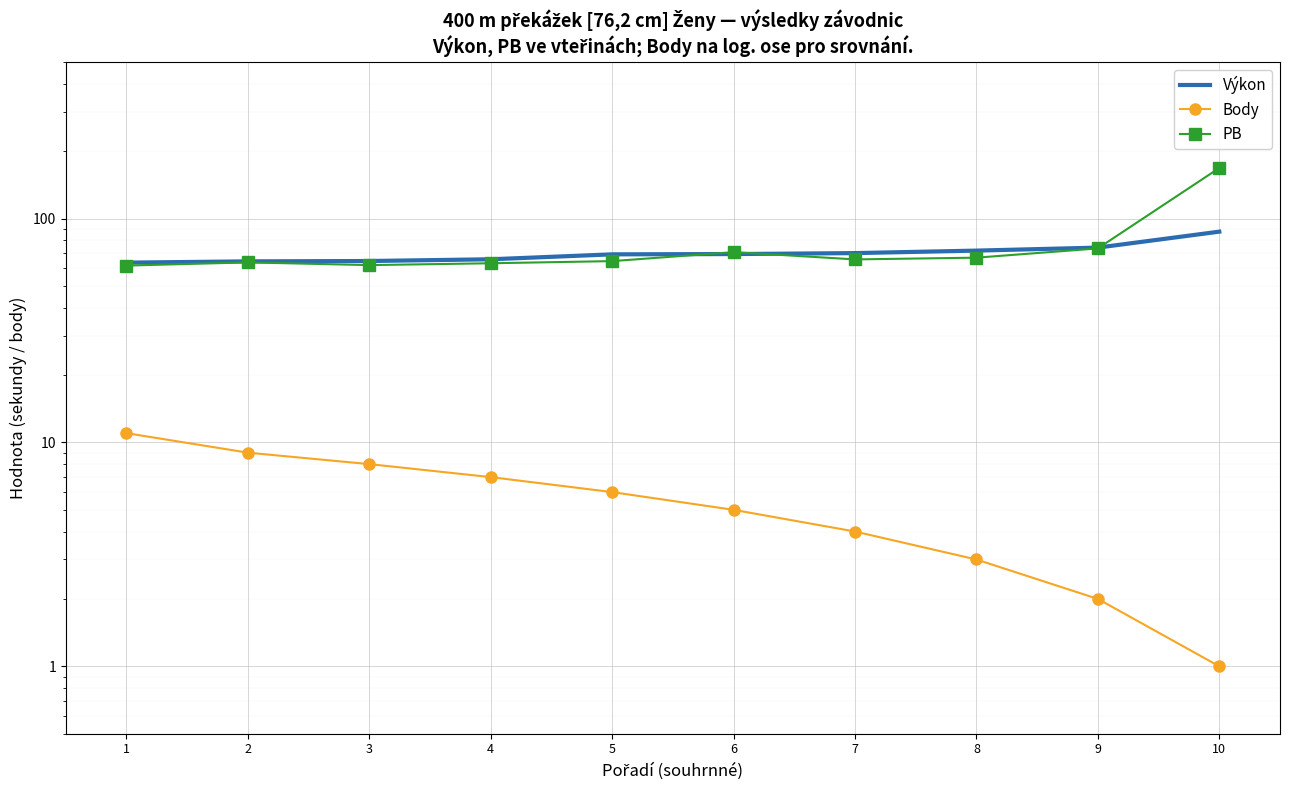

Which series has the largest range (max minus min)?

PB